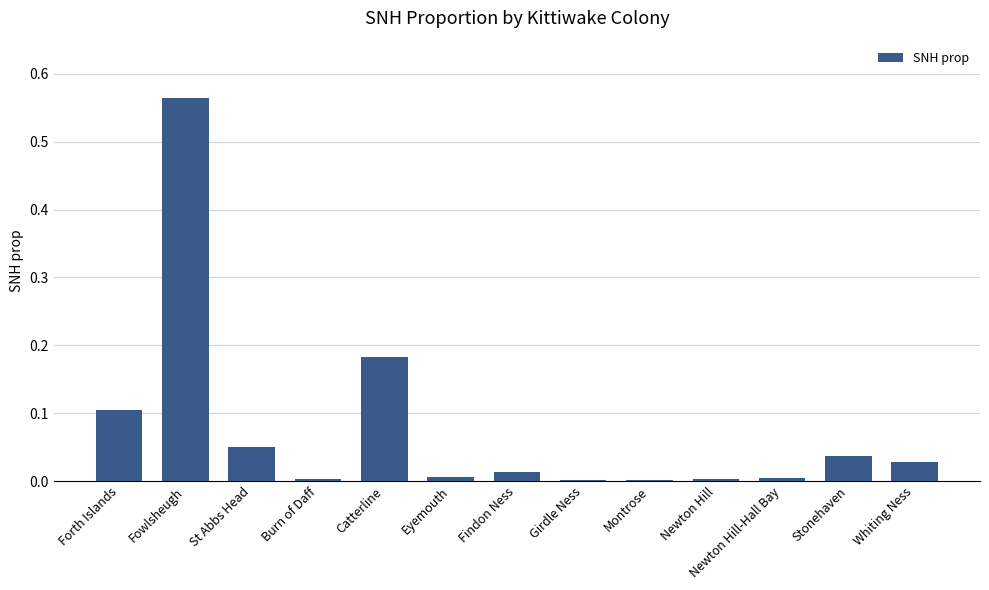

Is it true that the value at Eyemouth is 0.0?

True